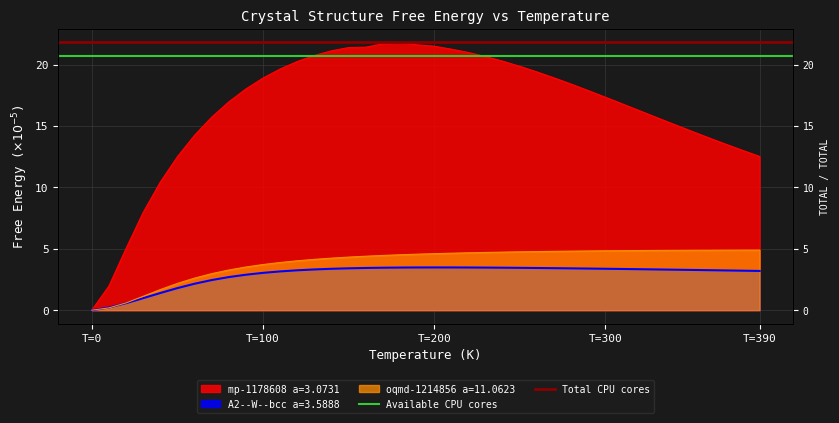

What is the average value of the Available CPU cores series?

20.7